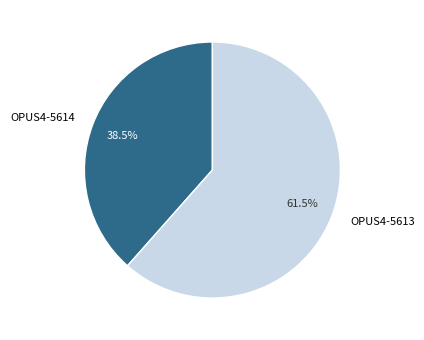

What is the largest slice in the pie chart?

OPUS4-5613